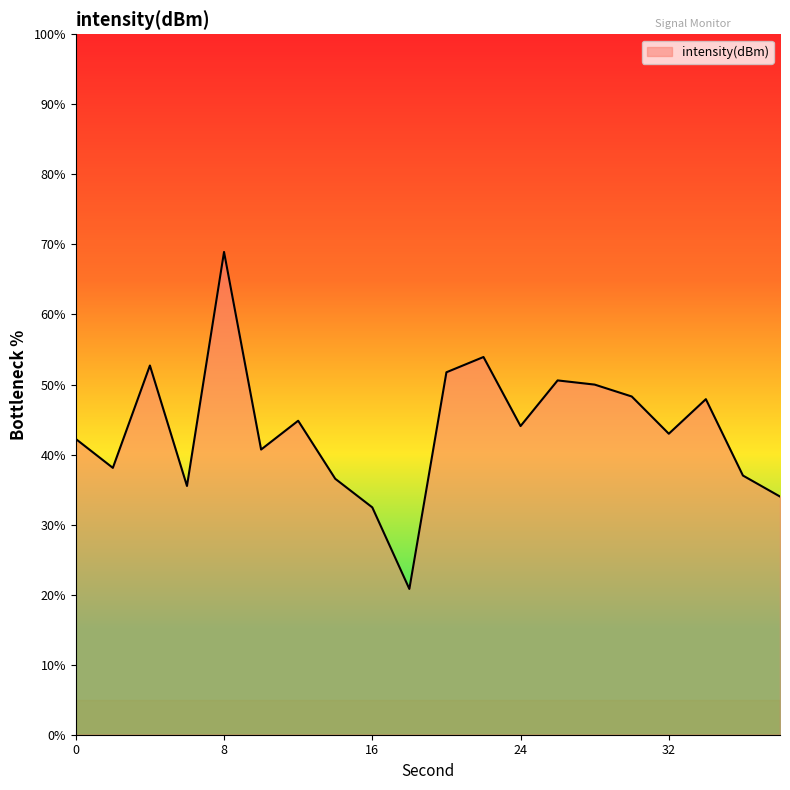

How many values are below 44?

10